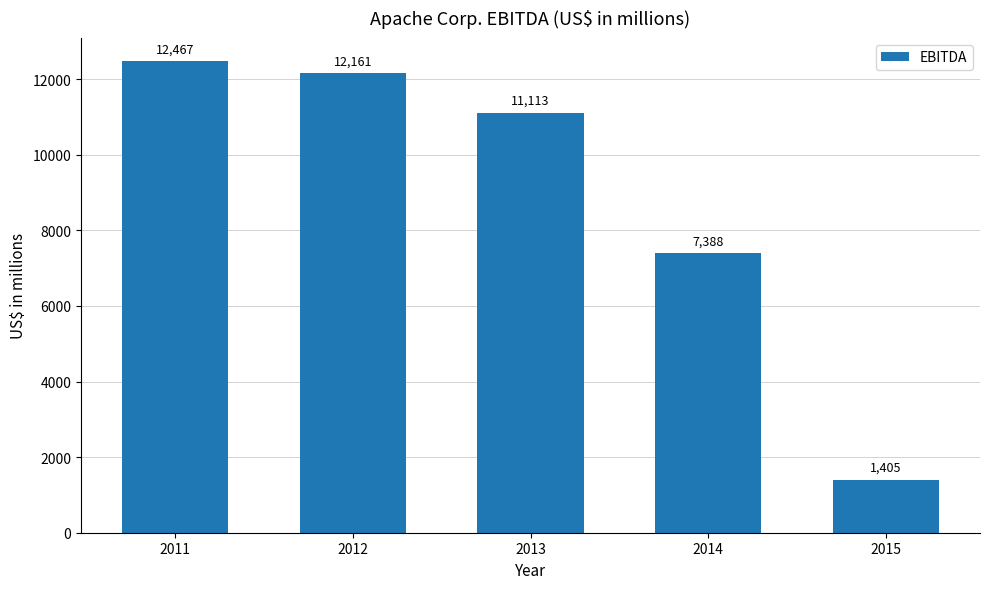

What is the average value?

8907